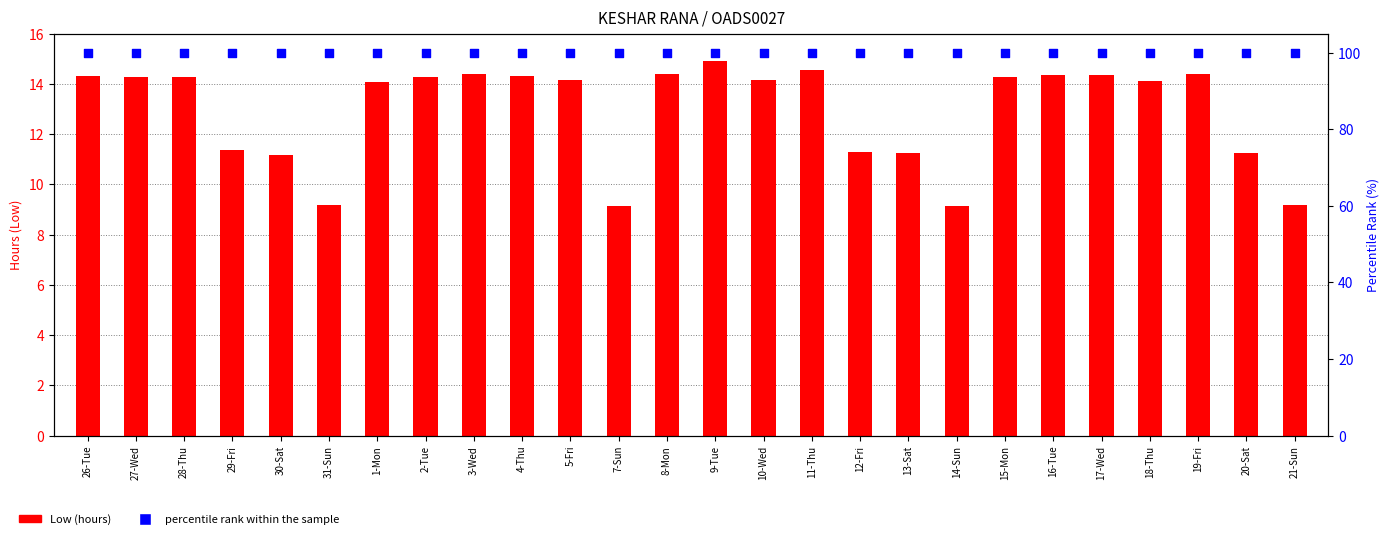

Which series contains the lowest Y value?

Low (hours)